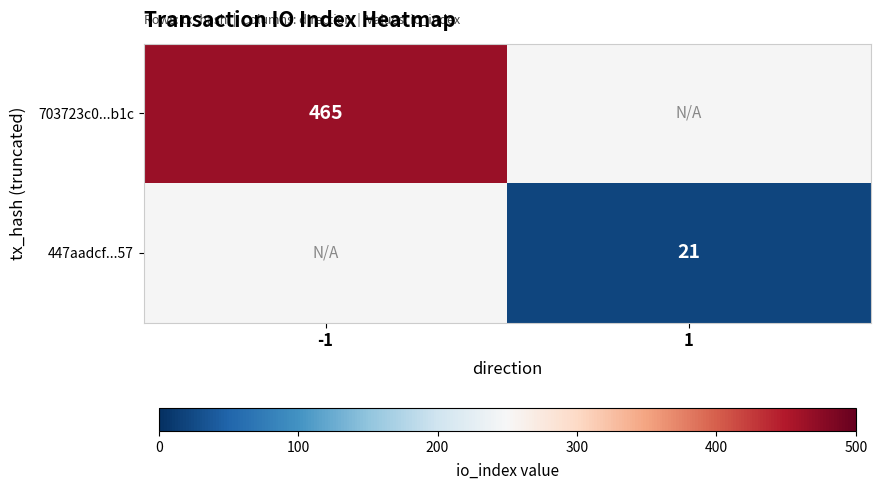

How many series are shown in this chart?

2